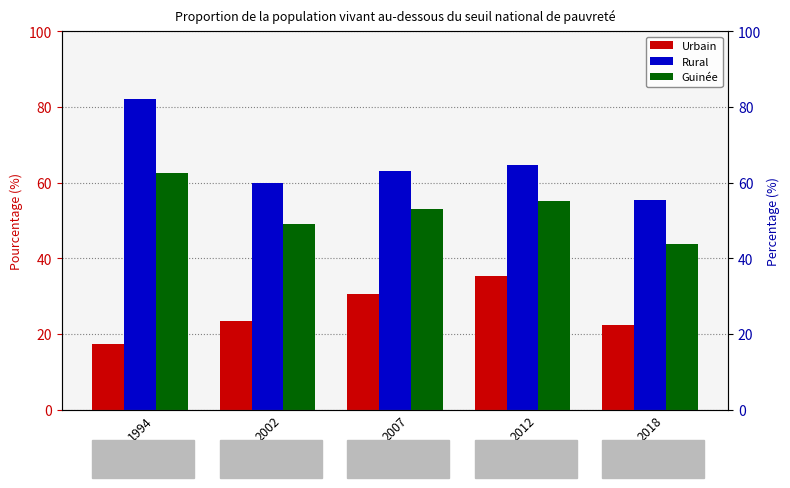

What is the sum of the Rural values at 1994 and 2007?

145.1